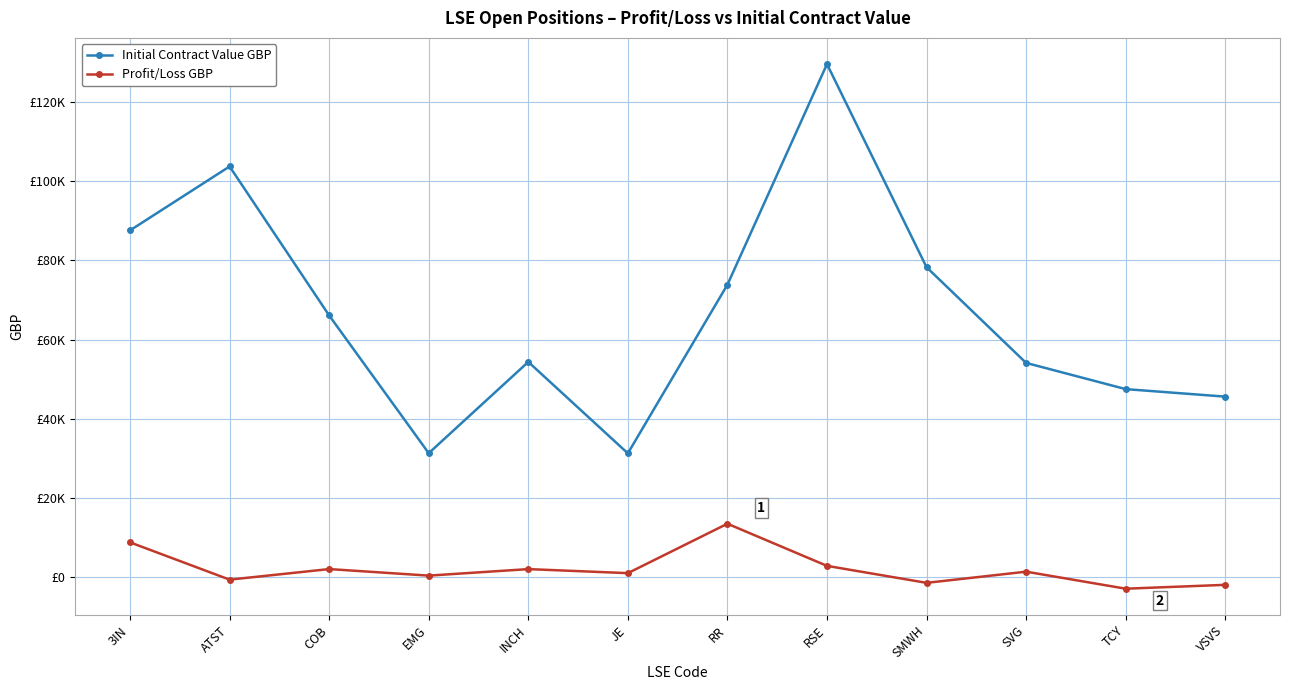

What are all the series names shown in the legend?

Initial Contract Value GBP, Profit/Loss GBP